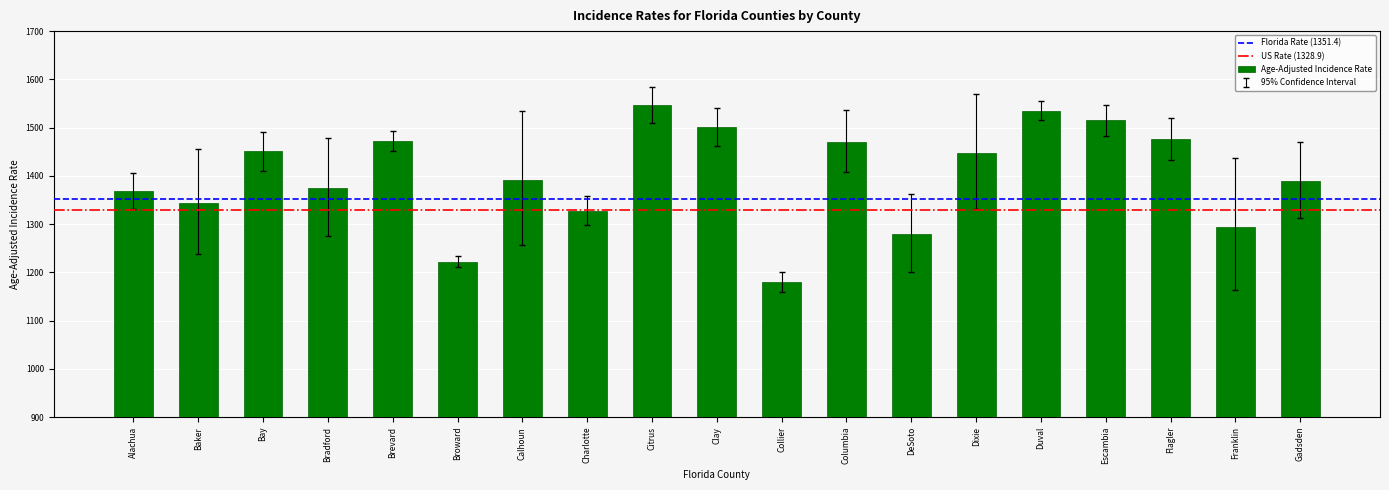

What is the average value?

1399.1